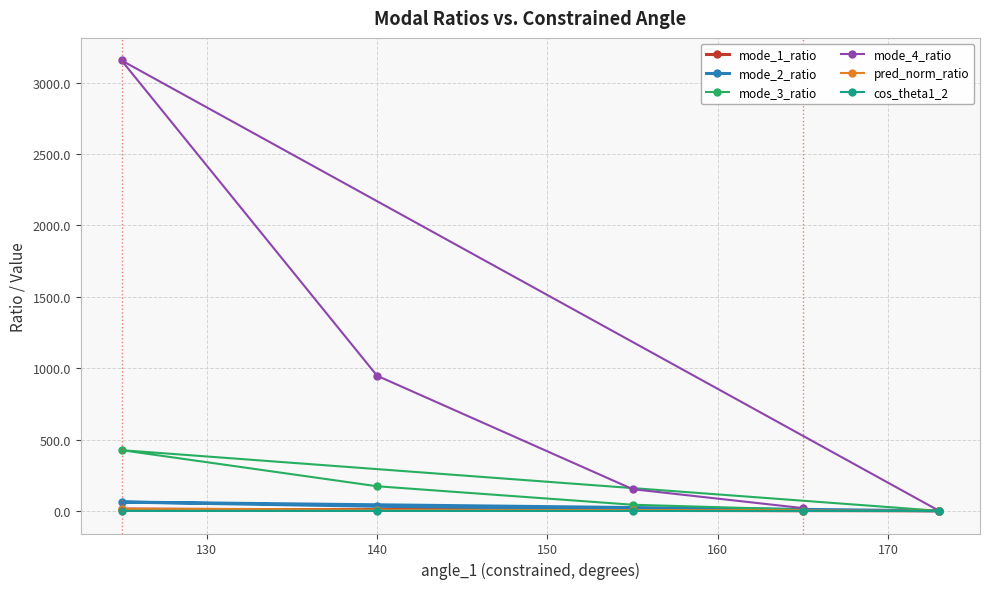

True or false: cos_theta1_2 has a value of 0.3 at 140.

True